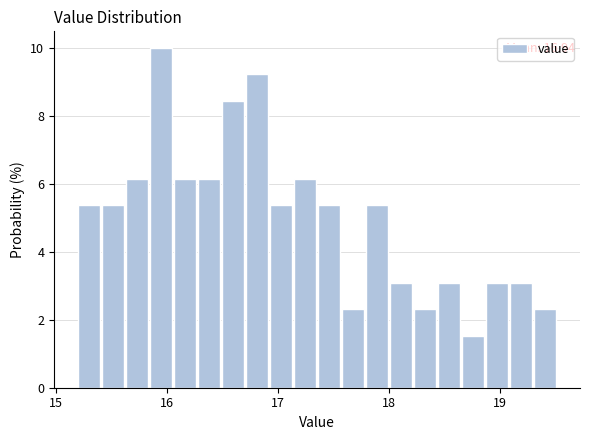

Around what value on the x-axis is the tallest bar? Give the approximate position of its centre, as read against the axis.

15.9